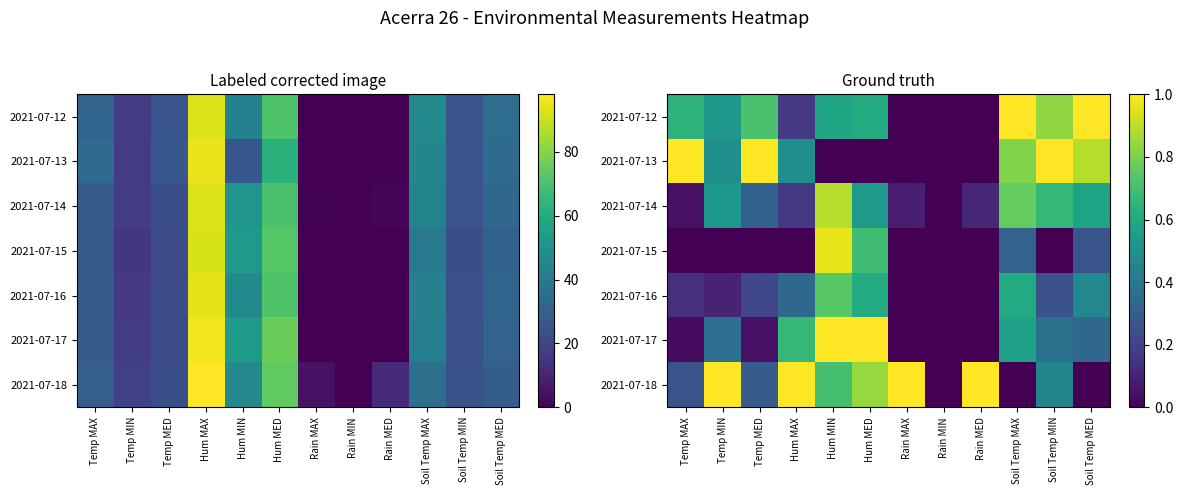

At Soil Temp MIN, list the series in order from smallest to largest.

2021-07-15, 2021-07-16, 2021-07-17, 2021-07-18, 2021-07-14, 2021-07-12, 2021-07-13